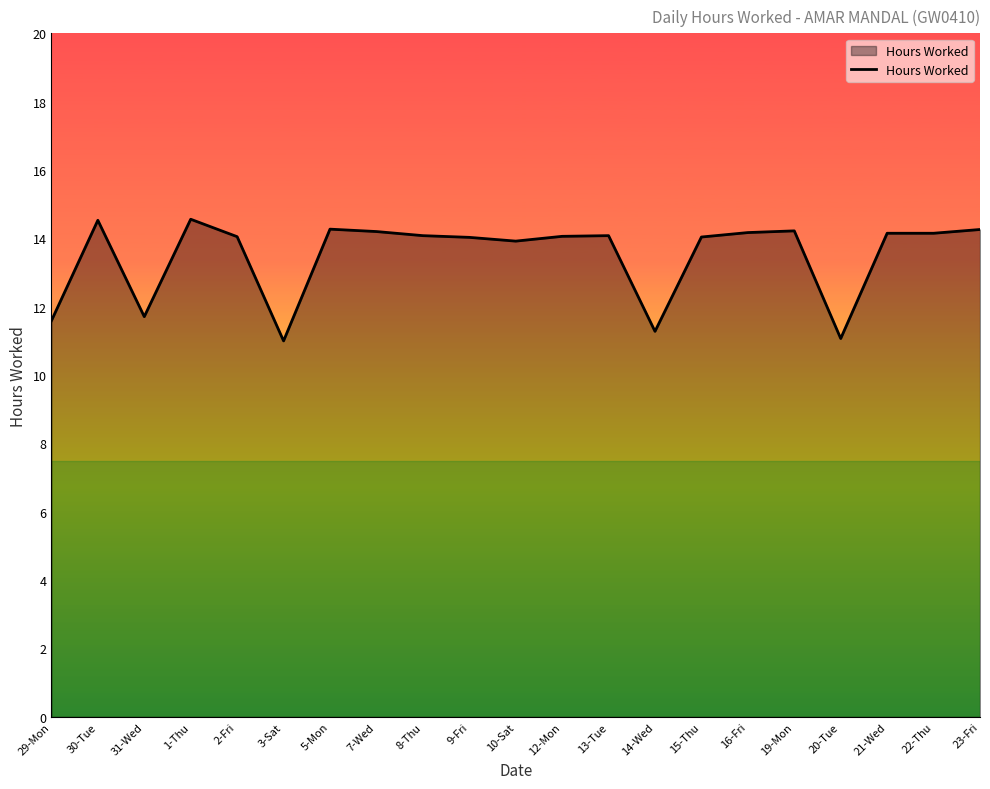

Is it true that the value at 1-Thu is 14.6?

True